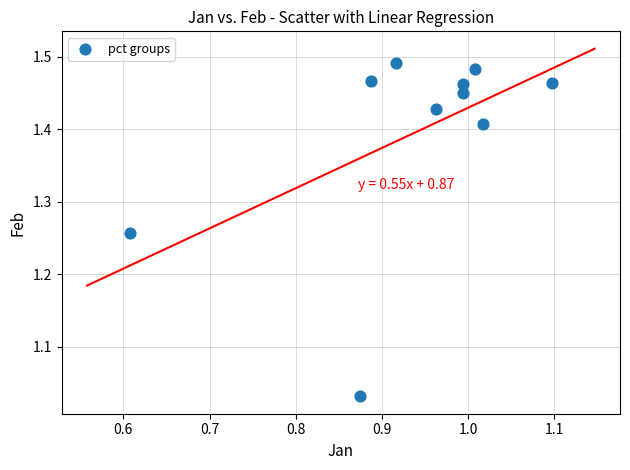

What is the range of X values (max minus min)?

0.5